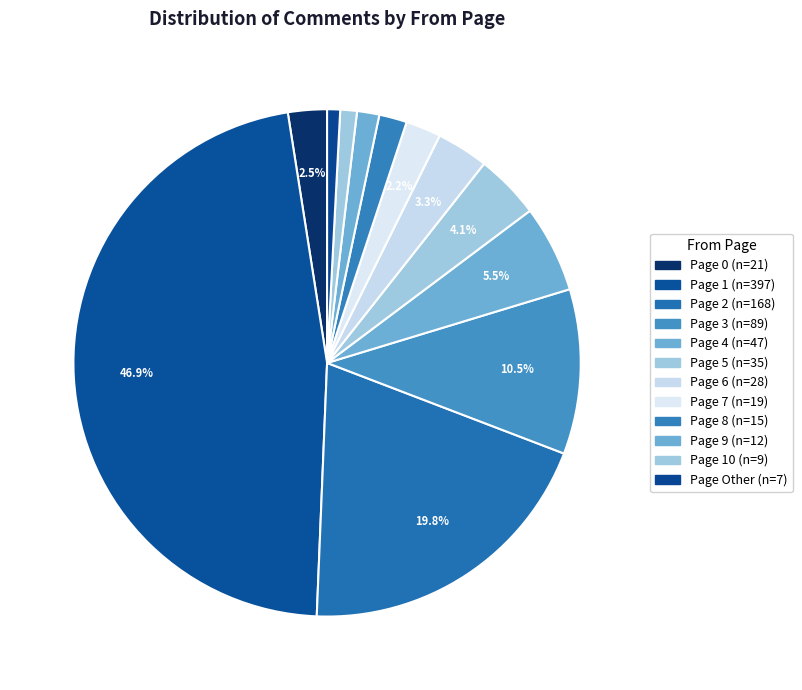

Which category has the biggest portion of the pie?

1